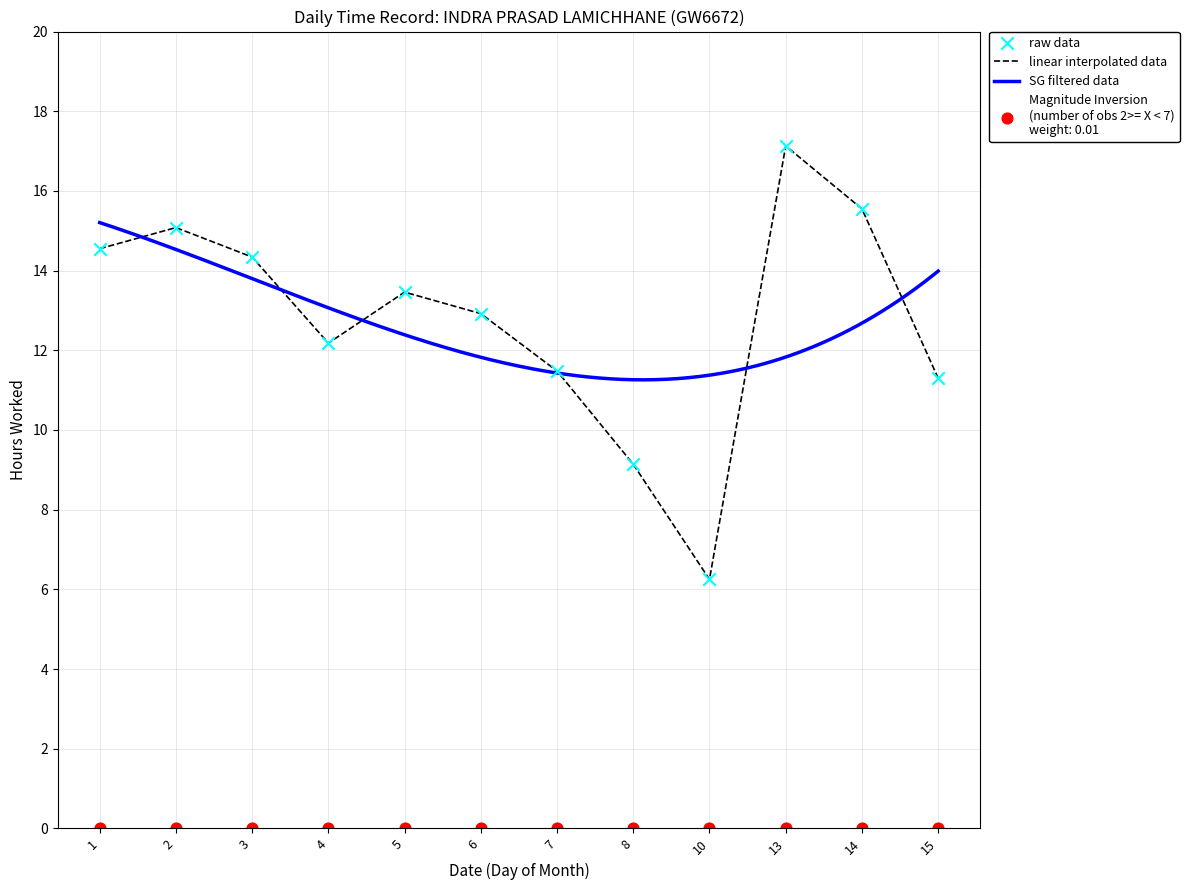

Which has a higher value, 1 or 14?

14